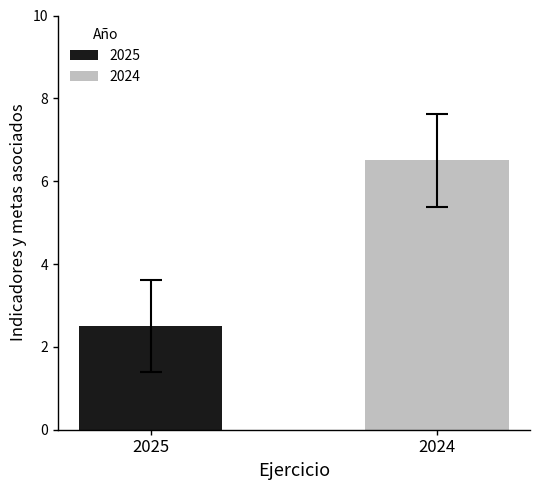

Count the number of categories in the chart.

1